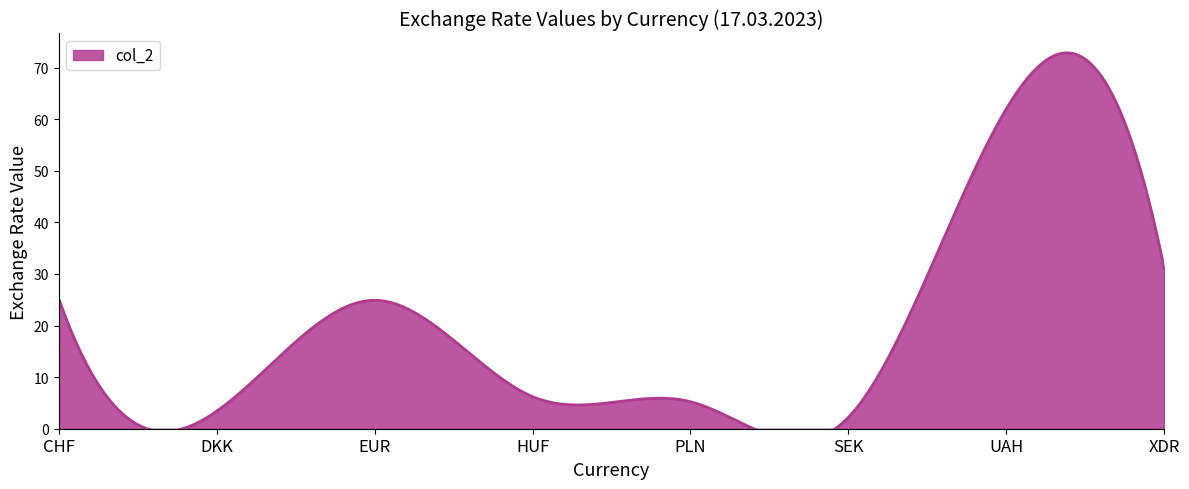

At which label is the value closest to 32?

XDR